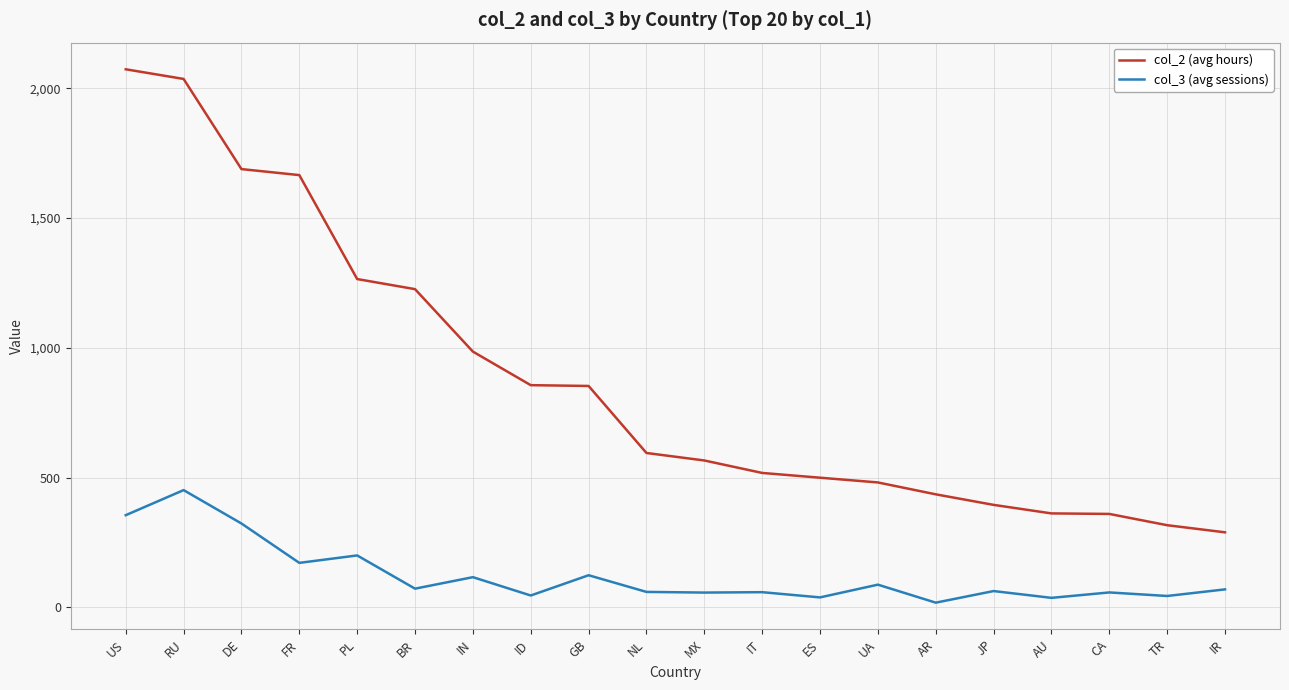

What is the total value across all series at ES?

538.4